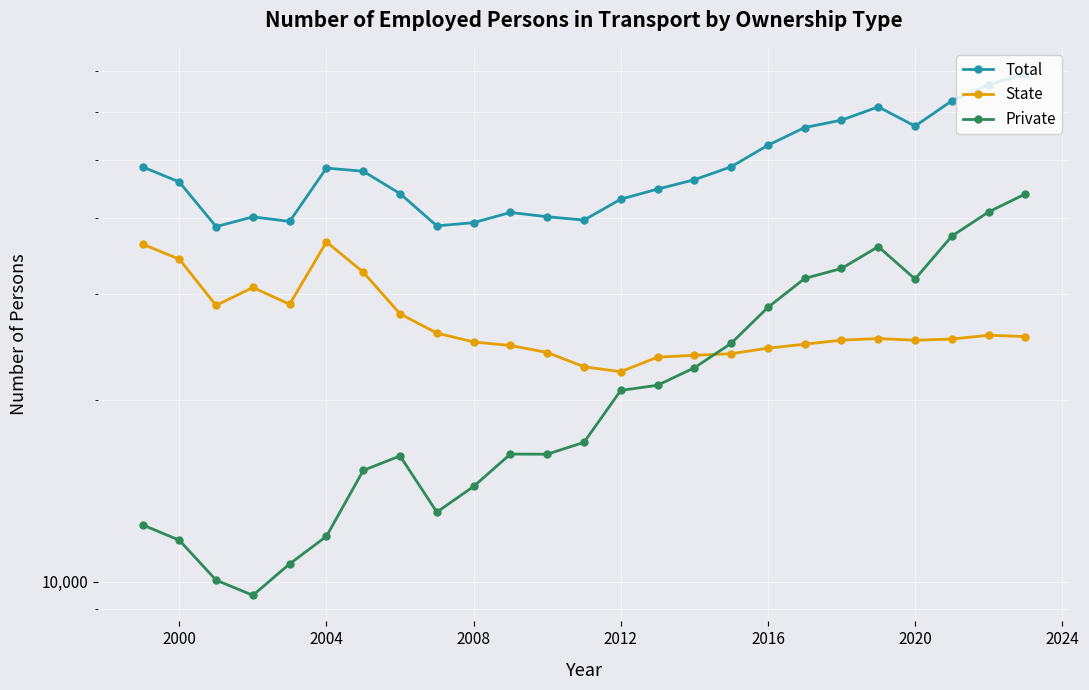

Which series has the widest spread of values?

Private